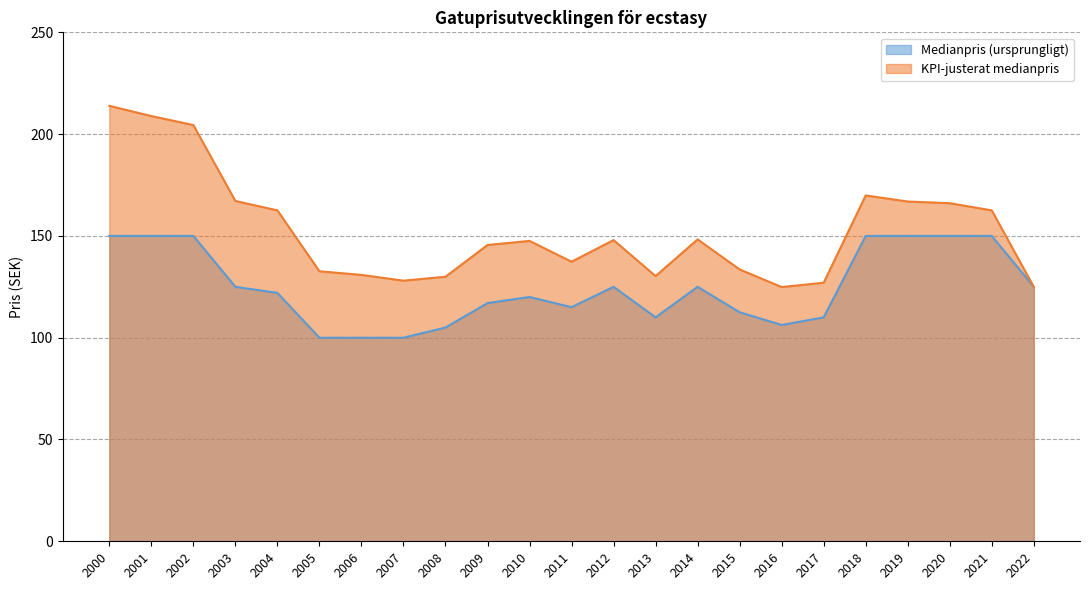

Where is KPI-justerat medianpris nearest to the value 169?

2018